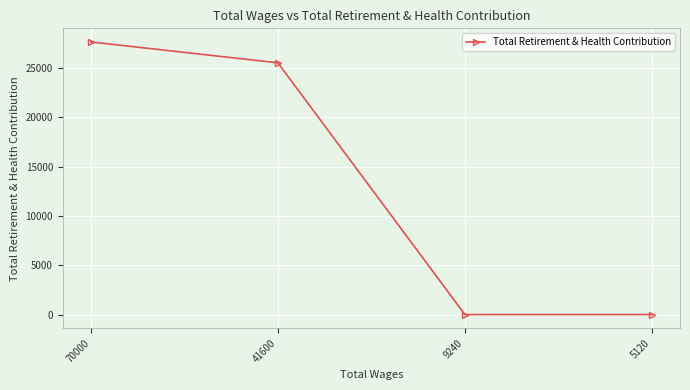

At which label does the data first exceed 25526?

70000